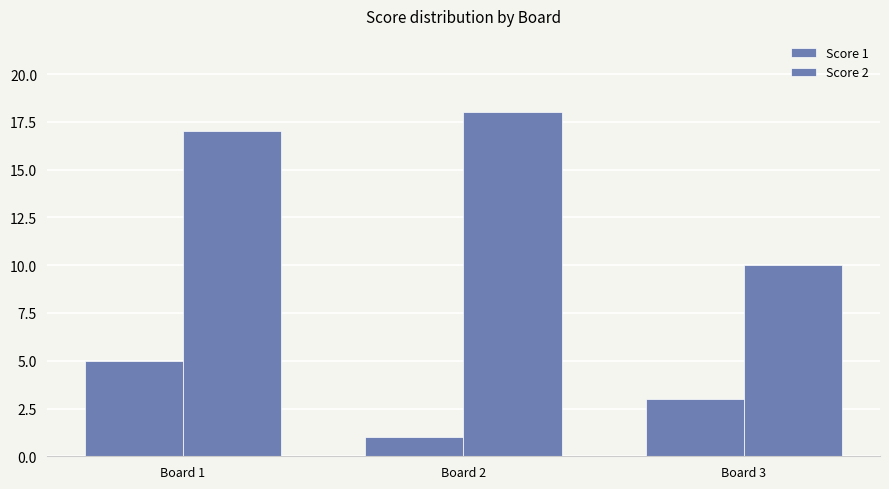

What is the value of the Score 2 bar at the 2nd from the left?

18